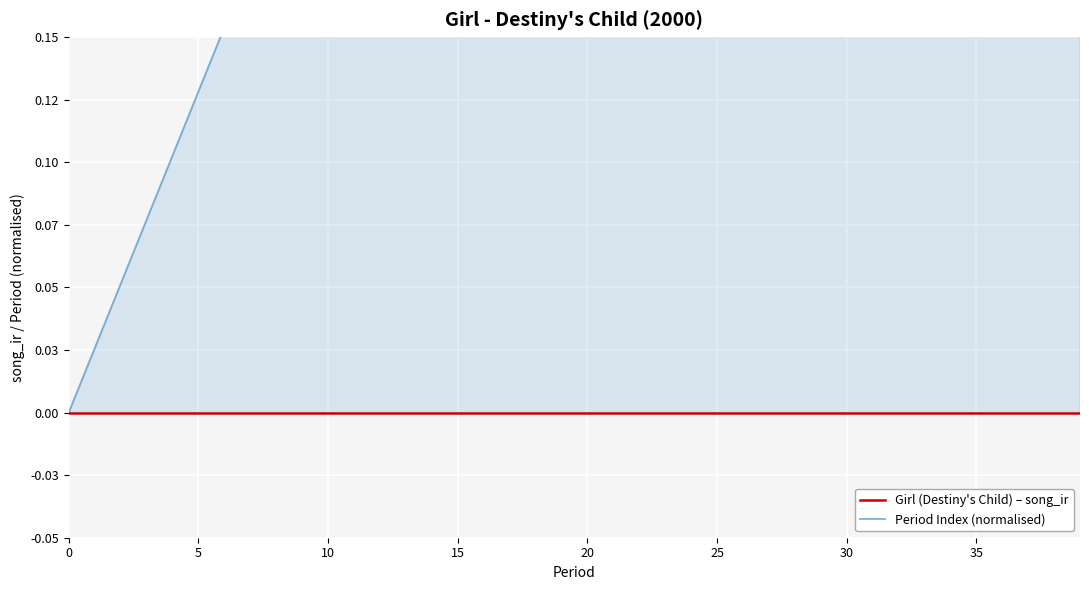

At 23, list the series in order from smallest to largest.

Girl (Destiny's Child) – song_ir, Period Index (normalised)